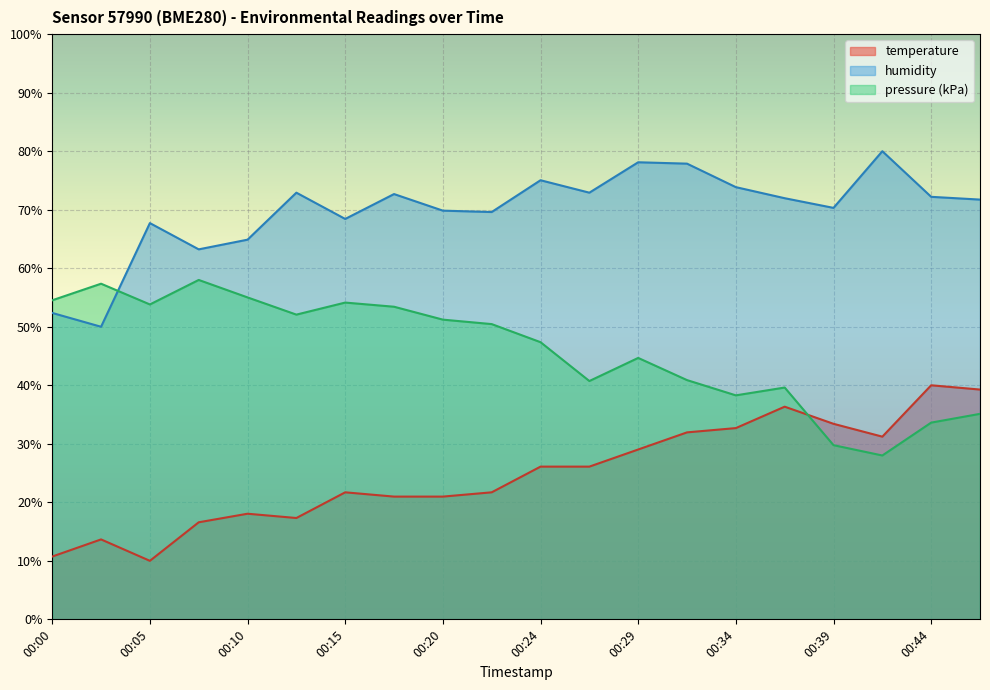

What is the maximum value shown in the chart?

80.0